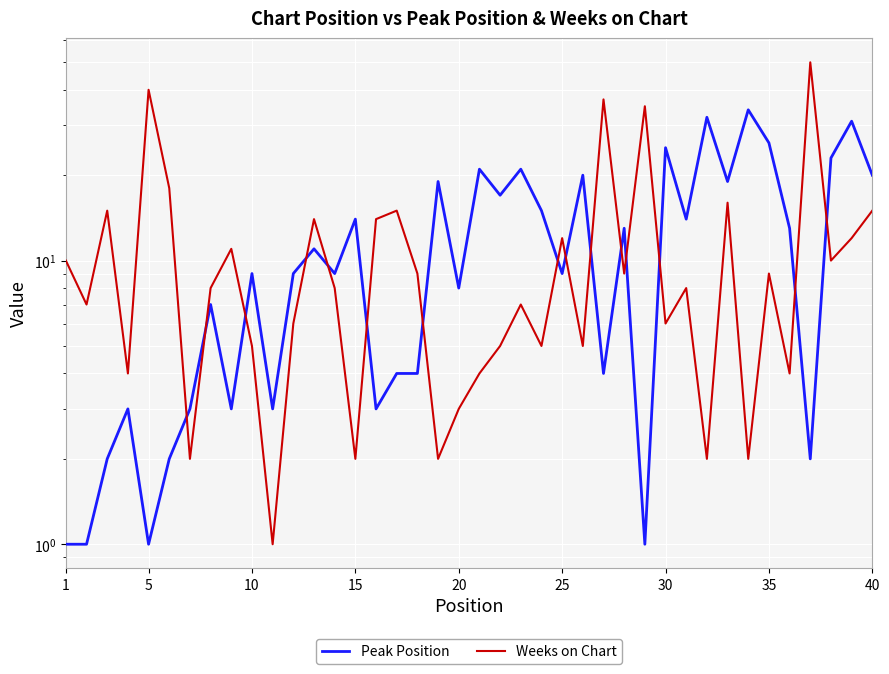

List the series in order of their overall mean, lowest first.

Weeks on Chart, Peak Position